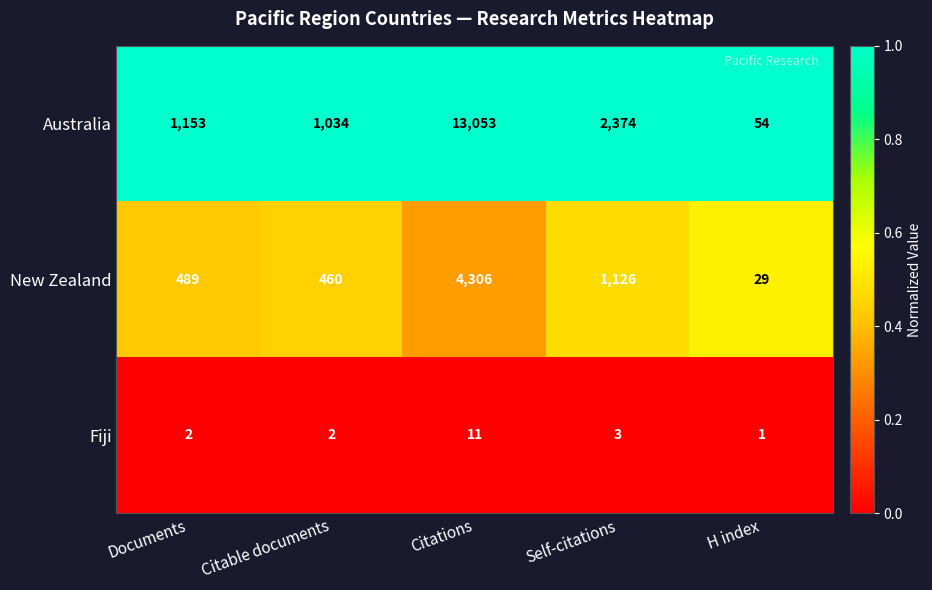

Reading right to left, transcribe all the data shown in this chart.

Australia: 54	2374	13053	1034	1153
New Zealand: 29	1126	4306	460	489
Fiji: 1	3	11	2	2